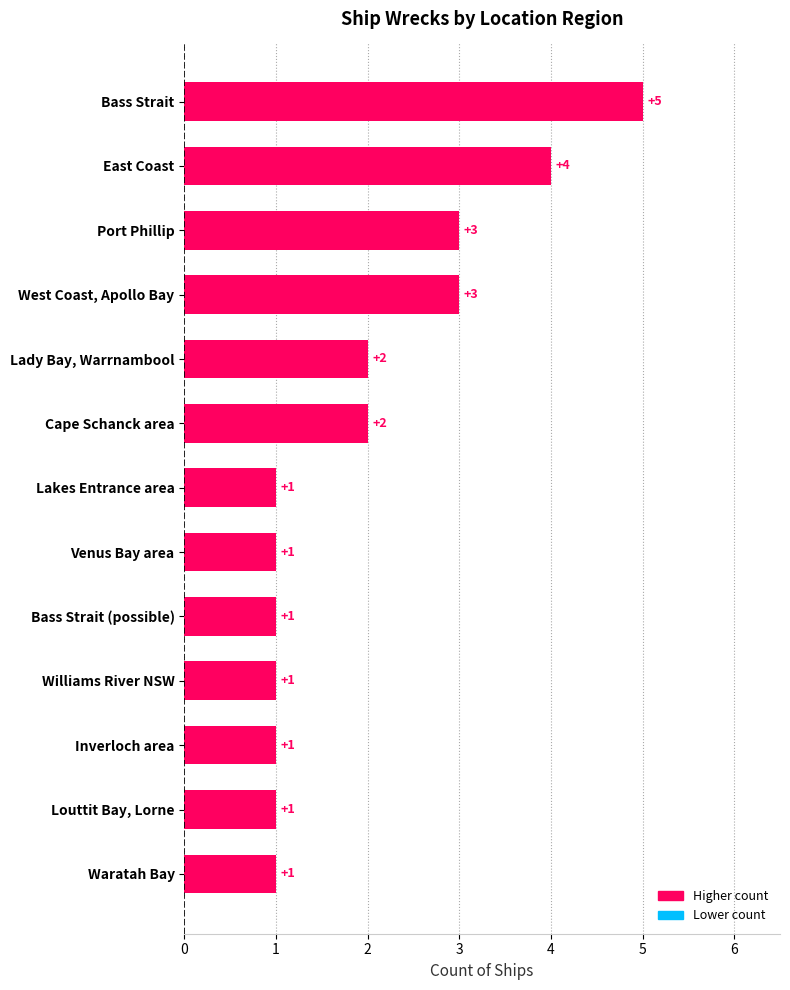

What is the sum of all values?

26